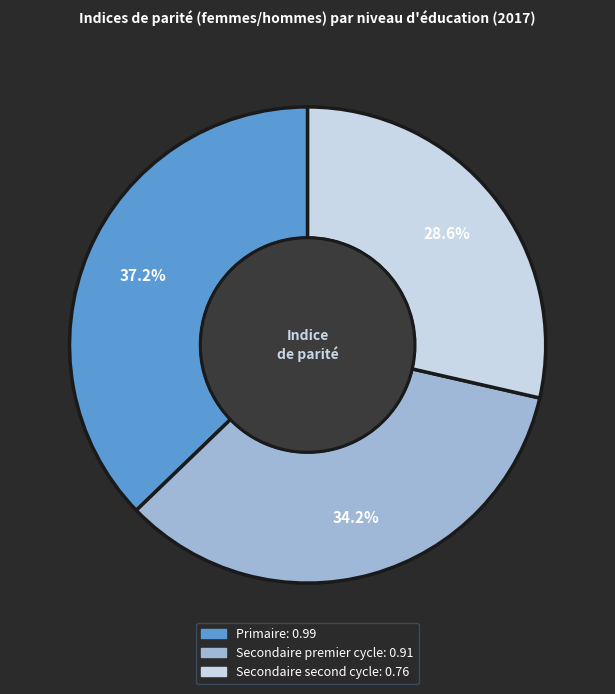

Is there a majority slice in this chart?

No